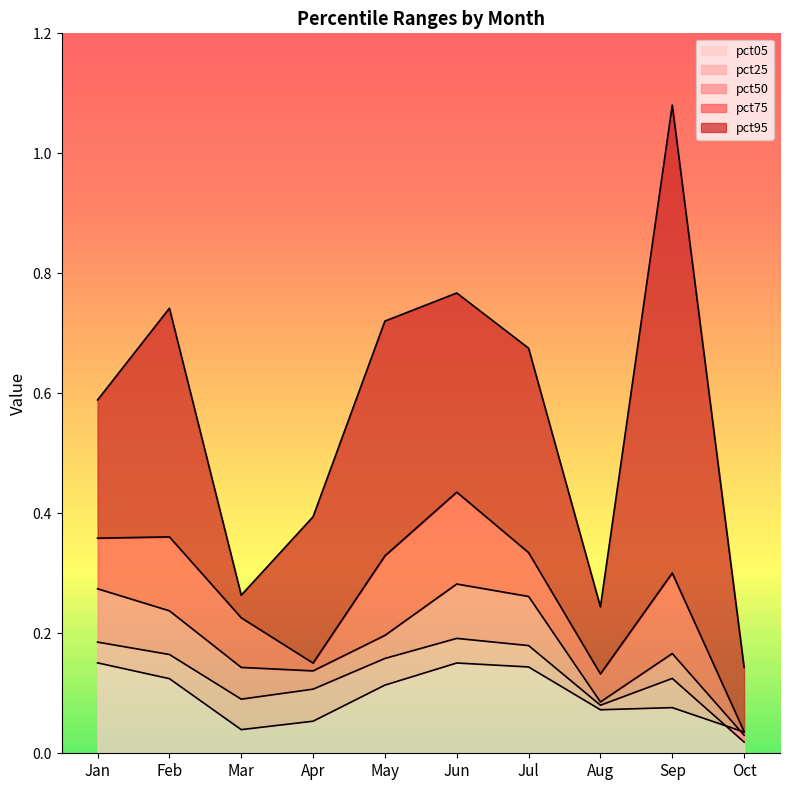

Which category has the lowest value across all series?

Oct